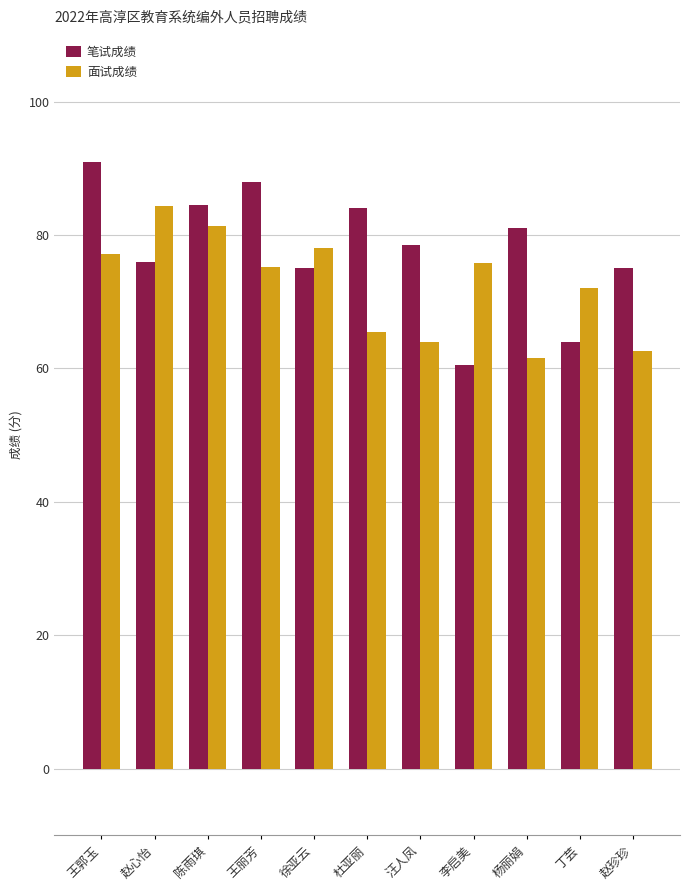

Does the chart contain any negative values?

No